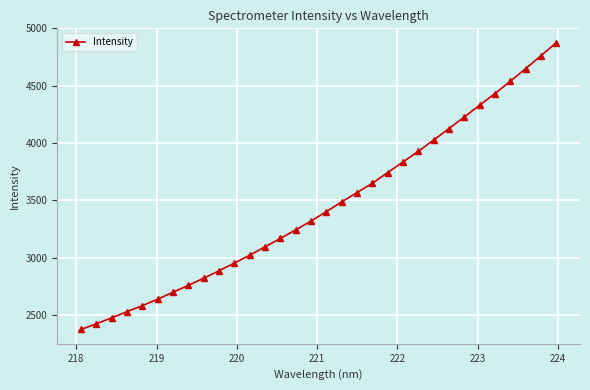

What is the smallest value displayed?

2373.1